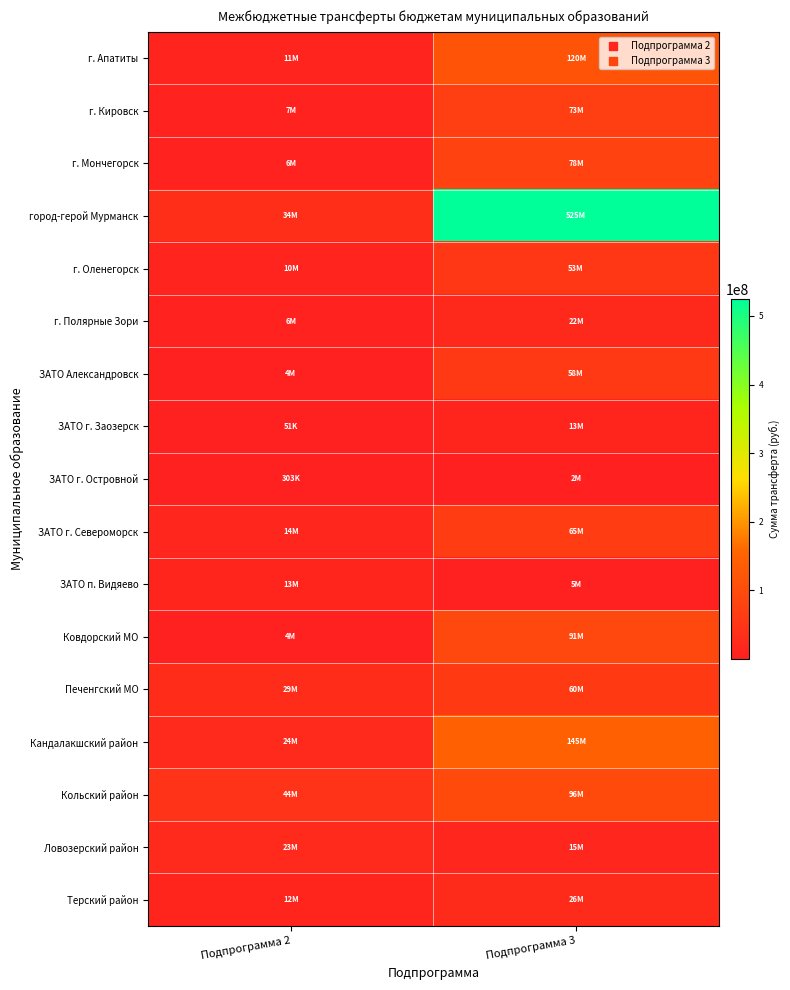

Reading left to right, list all the values displayed in this chart.

г. Апатиты: Подпрограмма 2=11066934.0	Подпрограмма 3=119645540.0
г. Кировск: Подпрограмма 2=7040020.0	Подпрограмма 3=72822382.0
г. Мончегорск: Подпрограмма 2=6152551.4	Подпрограмма 3=77539376.0
город-герой Мурманск: Подпрограмма 2=33596929.9	Подпрограмма 3=525008725.0
г. Оленегорск: Подпрограмма 2=9858588.4	Подпрограмма 3=52585703.0
г. Полярные Зори: Подпрограмма 2=5620970.9	Подпрограмма 3=21989741.0
ЗАТО Александровск: Подпрограмма 2=4444114.8	Подпрограмма 3=57563998.0
ЗАТО г. Заозерск: Подпрограмма 2=50845.3	Подпрограмма 3=12756193.0
ЗАТО г. Островной: Подпрограмма 2=302976.3	Подпрограмма 3=1960780.0
ЗАТО г. Североморск: Подпрограмма 2=14447615.9	Подпрограмма 3=64924298.0
ЗАТО п. Видяево: Подпрограмма 2=13020145.3	Подпрограмма 3=4898171.0
Ковдорский МО: Подпрограмма 2=3839738.8	Подпрограмма 3=91100637.0
Печенгский МО: Подпрограмма 2=28905516.7	Подпрограмма 3=59535383.0
Кандалакшский район: Подпрограмма 2=23822341.6	Подпрограмма 3=145487277.0
Кольский район: Подпрограмма 2=44458055.5	Подпрограмма 3=95744214.0
Ловозерский район: Подпрограмма 2=23382895.1	Подпрограмма 3=14909330.0
Терский район: Подпрограмма 2=12118079.3	Подпрограмма 3=26378049.0